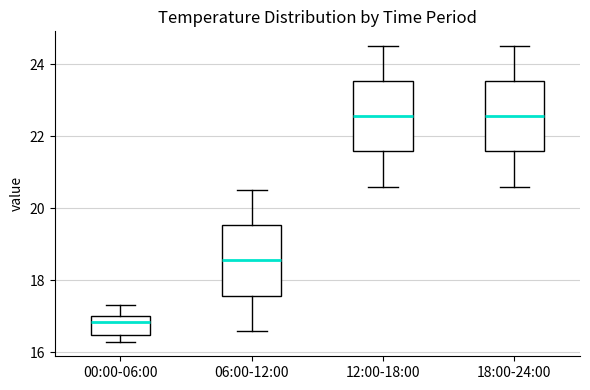

Reading left to right, read every box against the y-axis: the position of its median line, the range the box covers, and the ends of its whiskers. The values are not printed on the chart, so give them approximately, as read against the axis.

00:00-06:00: median 16.8, box 16.4 to 17.0, whiskers 16.4 (just below the box's lower edge) to 17.4
06:00-12:00: median 18.6, box 17.6 to 19.6, whiskers 16.6 to 20.6
12:00-18:00: median 22.6, box 21.6 to 23.6, whiskers 20.6 to 24.6
18:00-24:00: median 22.6, box 21.6 to 23.6, whiskers 20.6 to 24.6